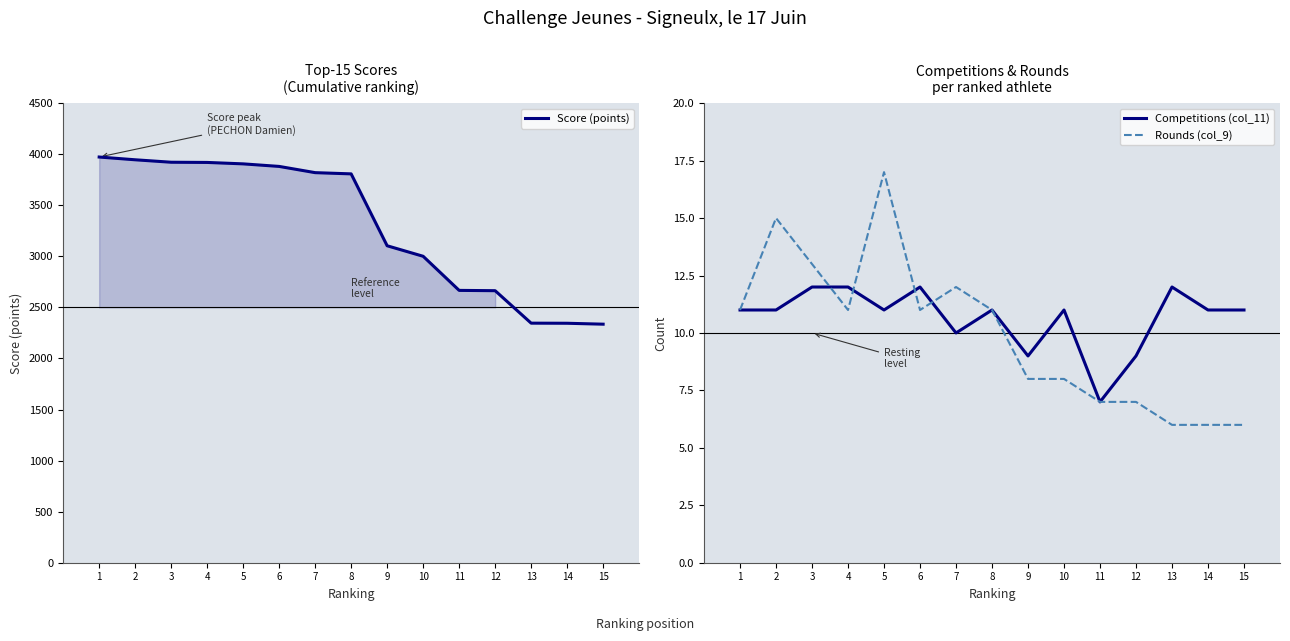

Which series changed the most between 6 and 11?

Score (points)